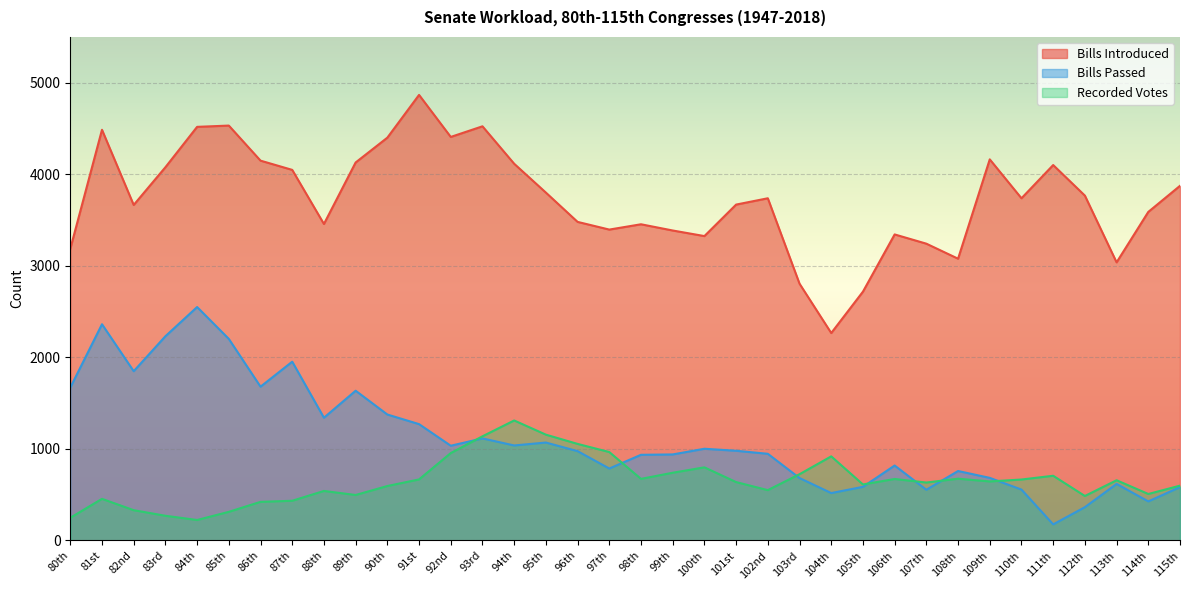

In Recorded Votes, how many points are higher than both neighbors (excluding endpoints)?

9